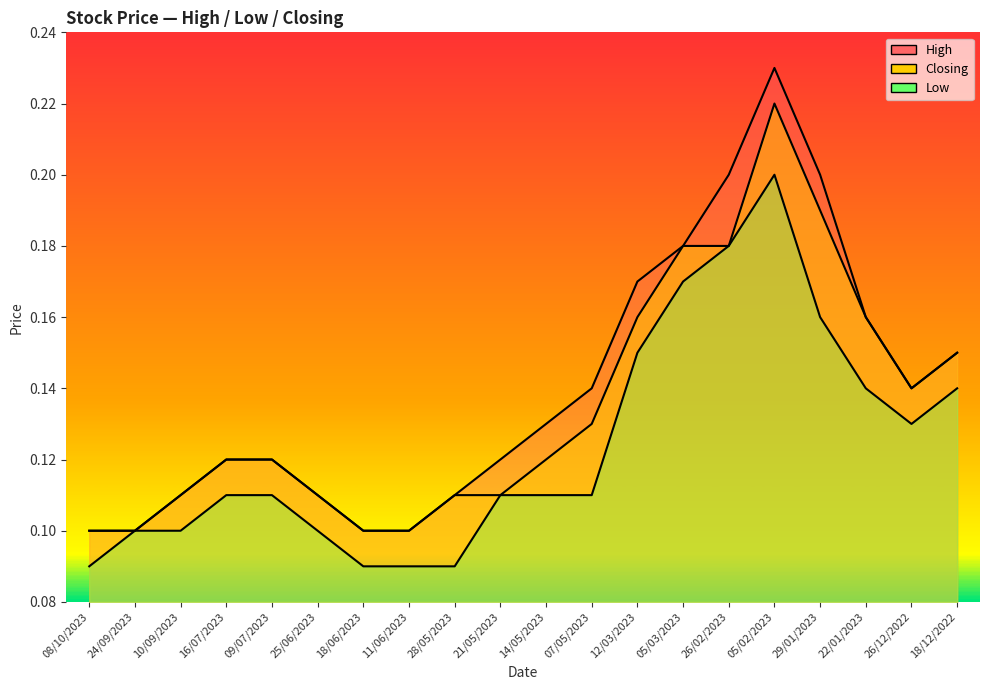

What is the total value across all series at 09/07/2023?

0.3